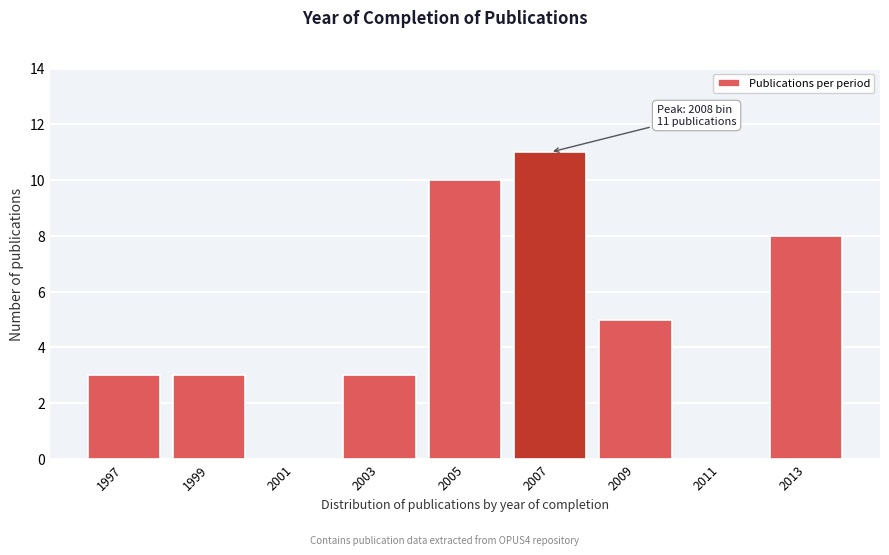

Reading right to left, what are all the values shown in this chart?

2013=8	2011=0	2009=5	2007=11	2005=10	2003=3	2001=0	1999=3	1997=3